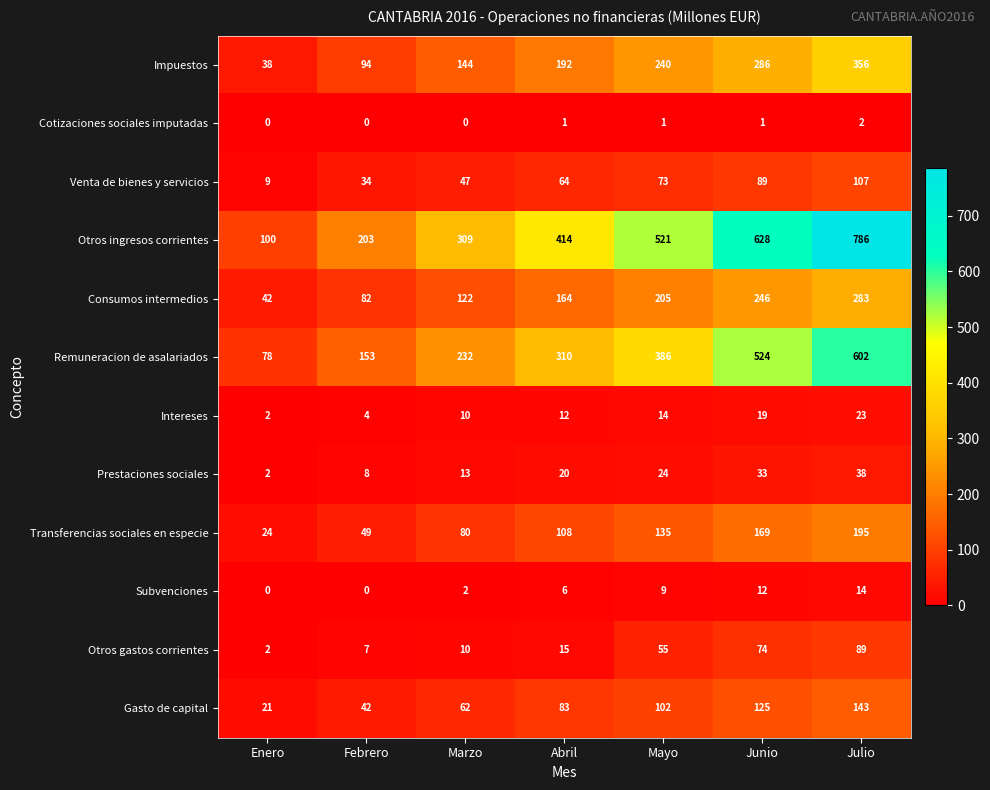

What is the total value across all series at Enero?

318